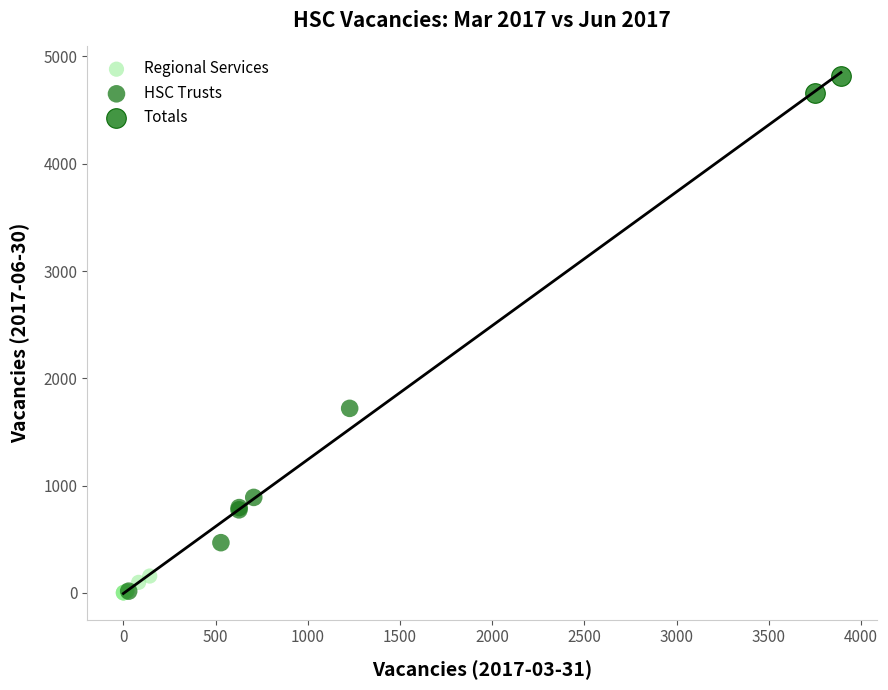

Which series has the widest spread of Y values?

HSC Trusts